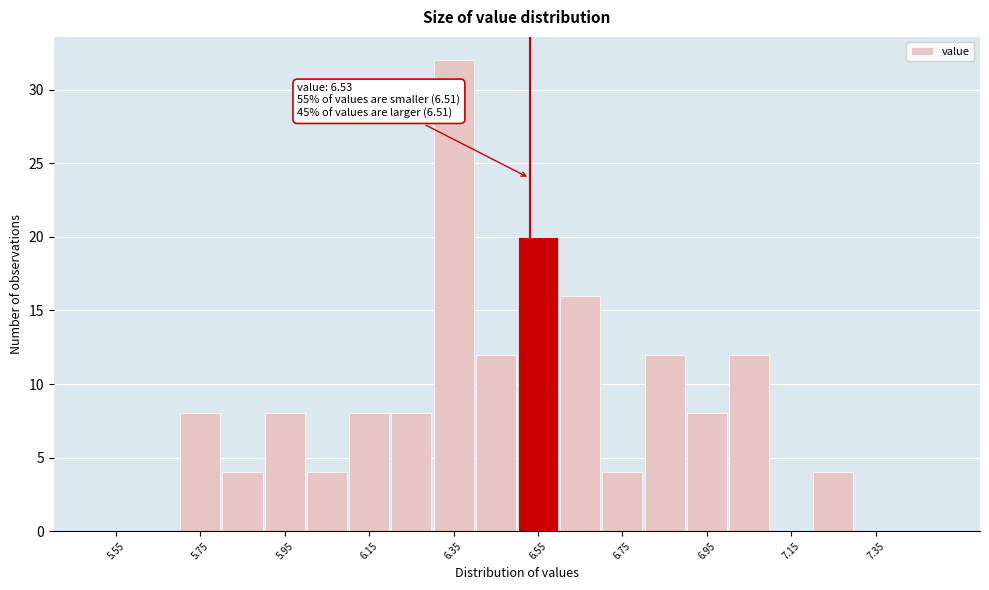

Over which range of the x-axis is the bar tallest?

6.3 to 6.4